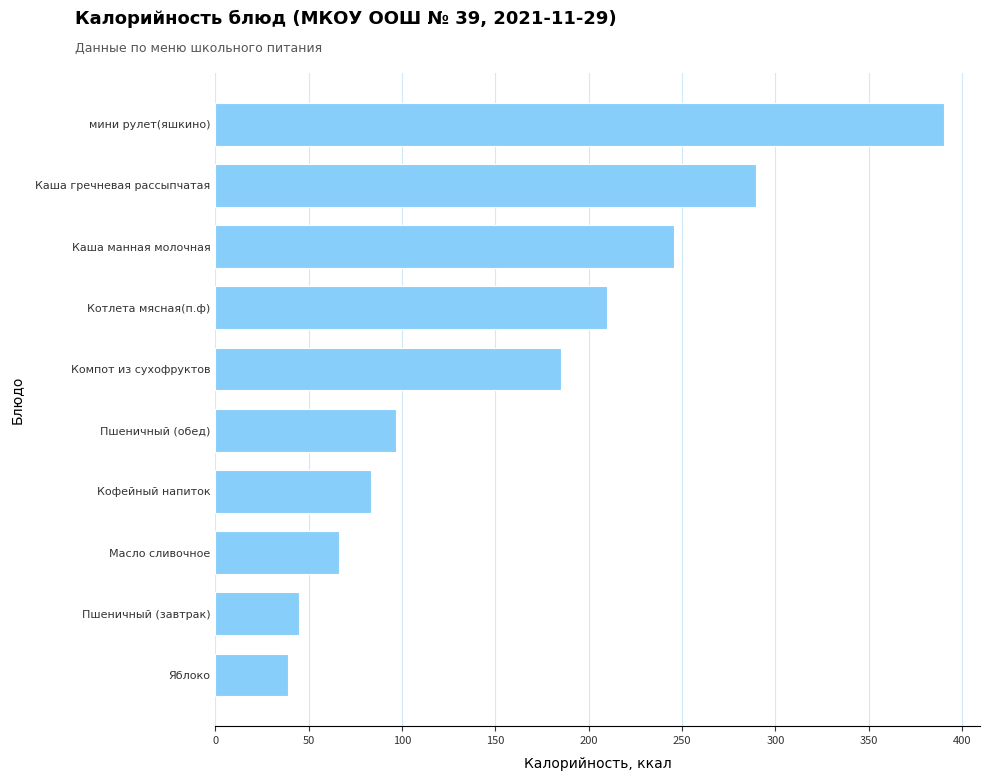

What value does the data have at мини рулет(яшкино)?

390.0